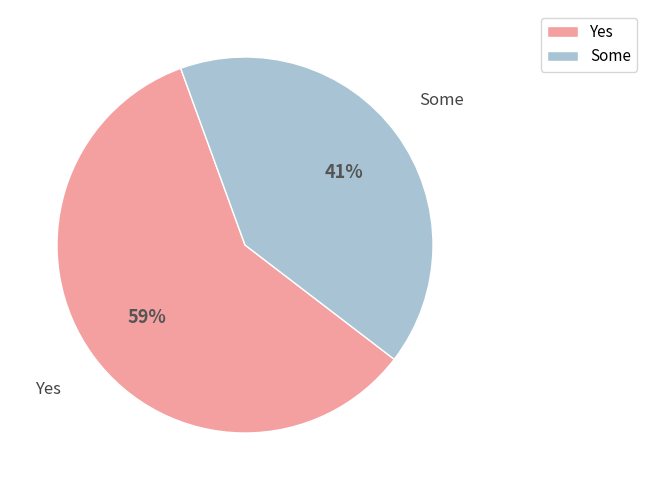

Does any single category account for the majority?

Yes